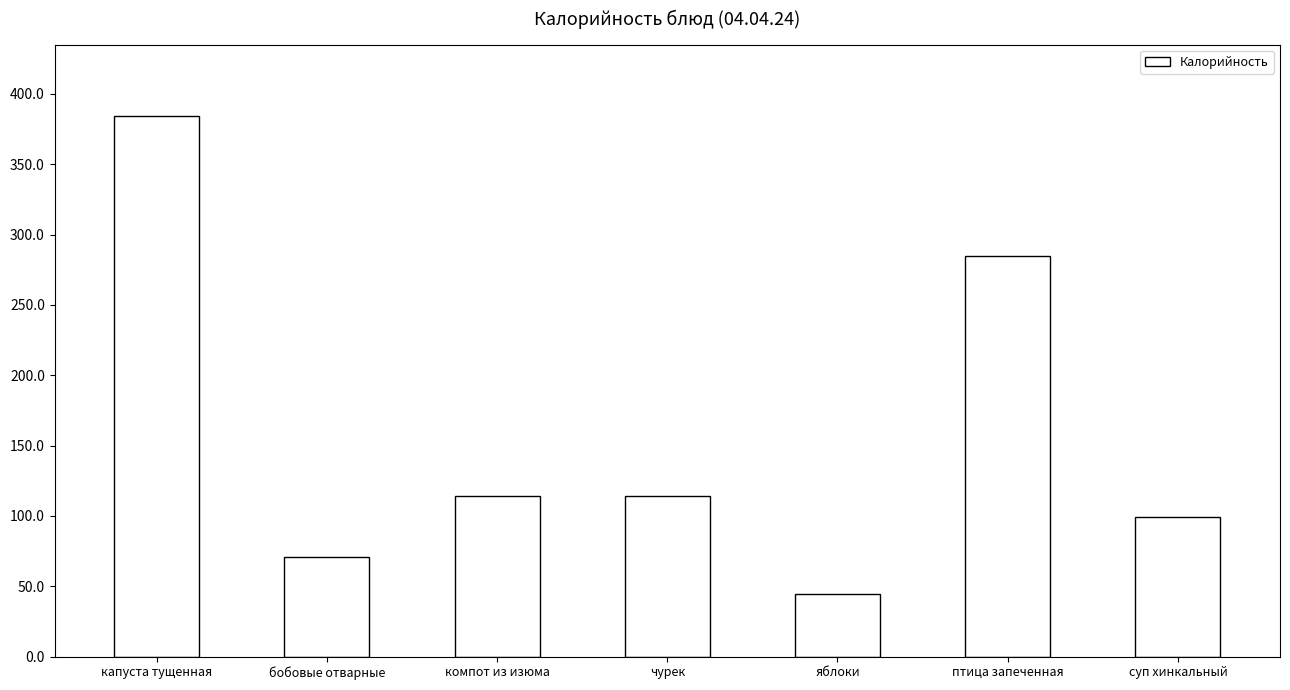

How many data points are less than 114?

3